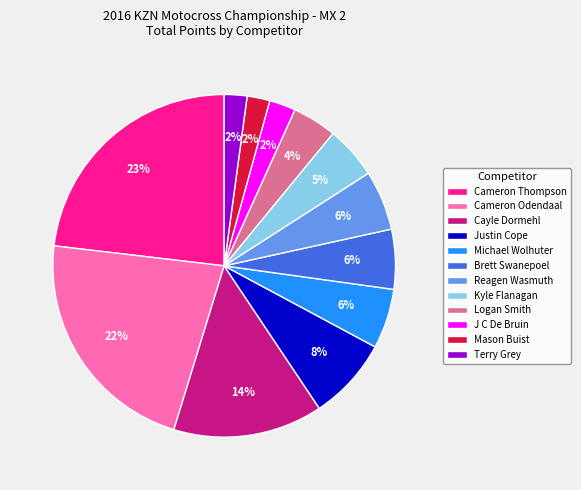

Which slice is the largest?

Cameron Thompson